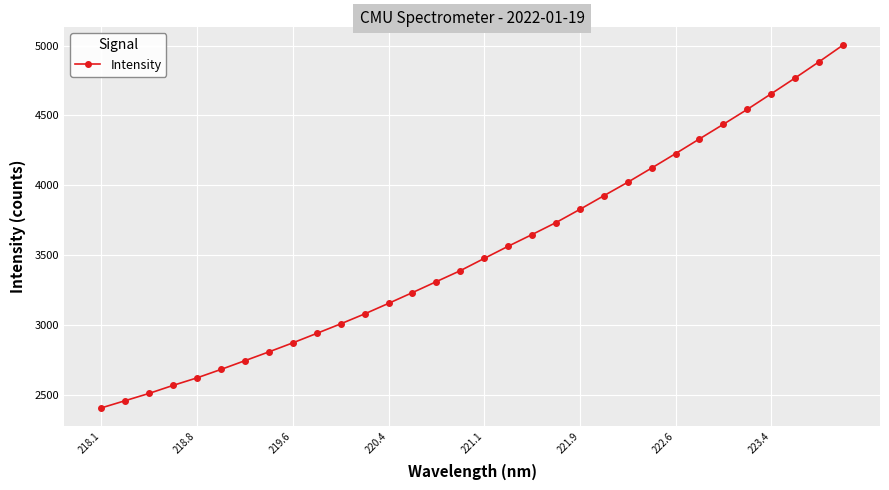

What is the average value?

3529.5